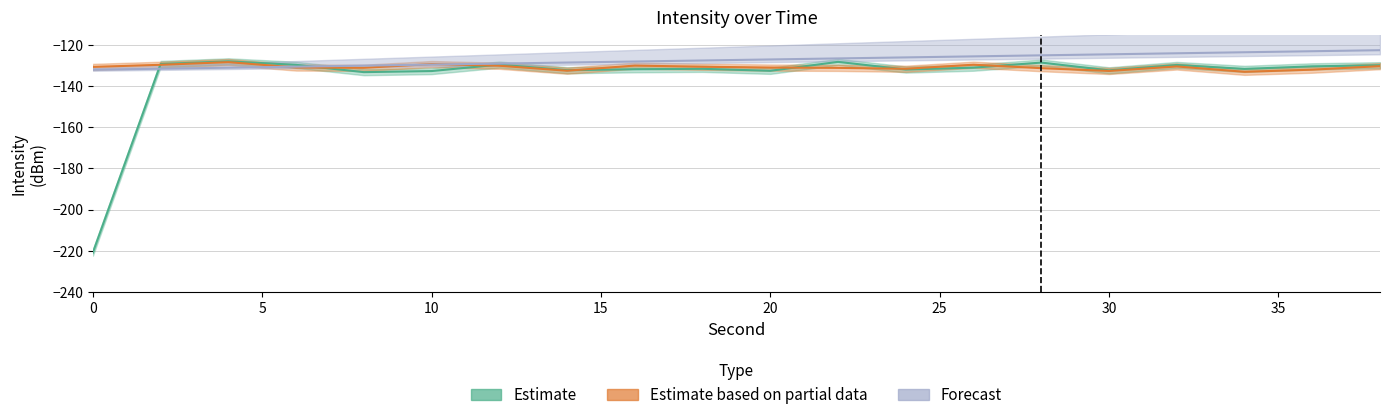

What is the spread (max minus min) of values at 12?

1.1